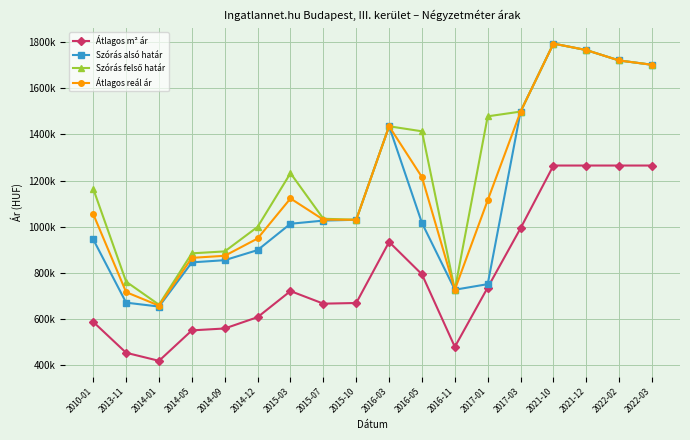

Which series has the widest spread of values?

Szórás alsó határ